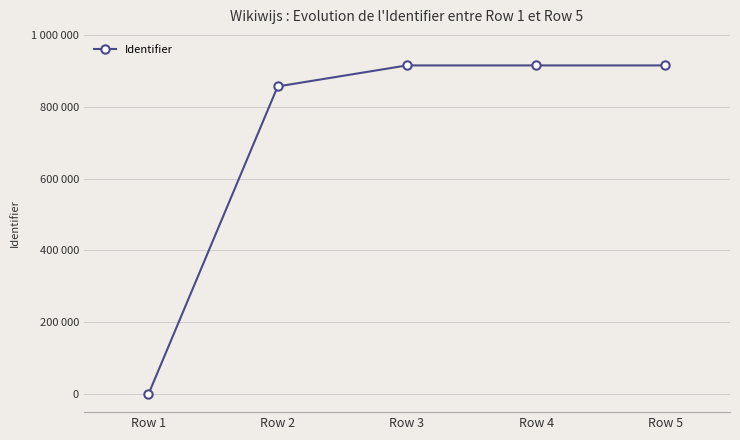

Reading left to right, what are all the values shown in this chart?

Row 1=0	Row 2=856530	Row 3=915030	Row 4=915031	Row 5=915032